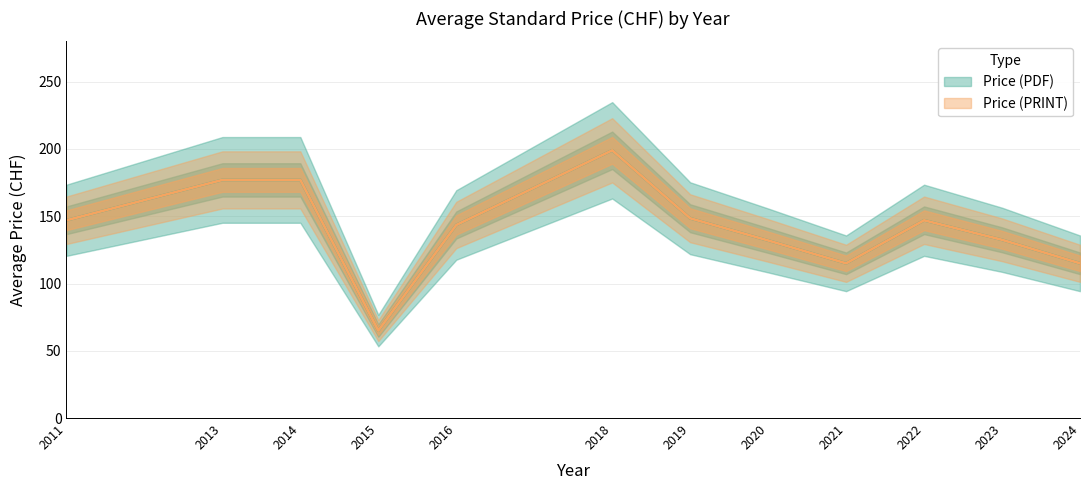

True or false: Price (PRINT) and Price (PDF) cross at least once.

False